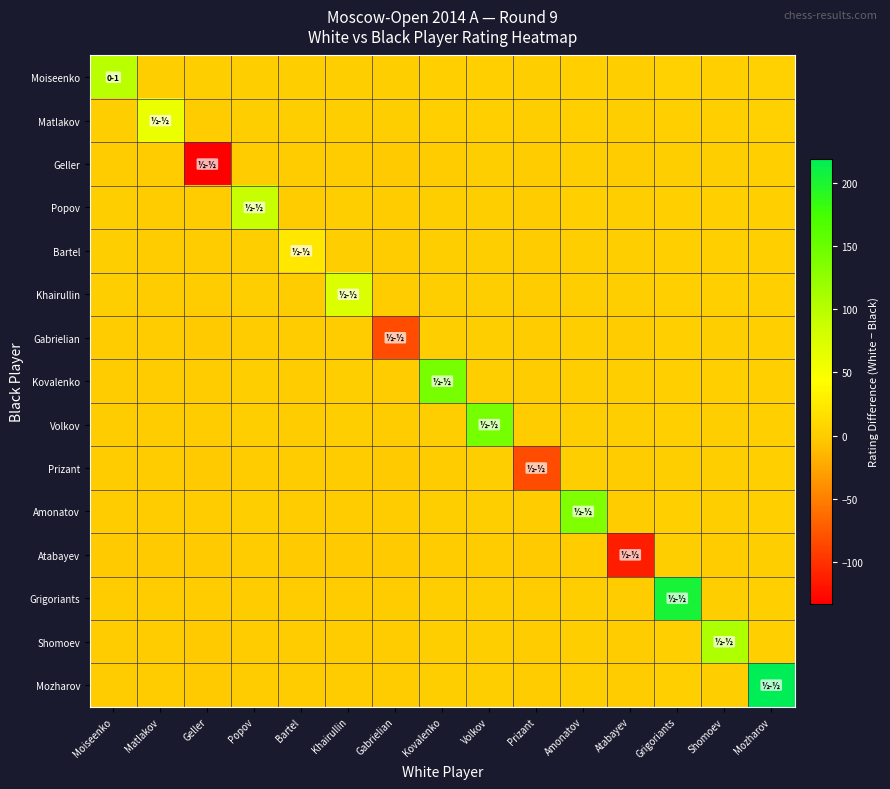

Reading left to right, what are all the values shown in this chart?

Moiseenko: Moiseenko=99.0	Matlakov=0.8	Geller=0.4	Popov=1.5	Bartel=0.8	Khairullin=1.3	Gabrielian=0.7	Kovalenko=2.1	Volkov=2.2	Prizant=0.9	Amonatov=2.3	Atabayev=1.3	Grigoriants=3.3	Shomoev=2.5	Mozharov=3.6
Matlakov: Moiseenko=0.8	Matlakov=60.0	Geller=0.2	Popov=1.3	Bartel=0.6	Khairullin=1.1	Gabrielian=0.5	Kovalenko=1.9	Volkov=2.0	Prizant=0.7	Amonatov=2.1	Atabayev=1.1	Grigoriants=3.1	Shomoev=2.3	Mozharov=3.5
Geller: Moiseenko=-0.8	Matlakov=-0.9	Geller=-133.0	Popov=-0.3	Bartel=-0.9	Khairullin=-0.4	Gabrielian=-1.0	Kovalenko=0.3	Volkov=0.5	Prizant=-0.8	Amonatov=0.6	Atabayev=-0.5	Grigoriants=1.6	Shomoev=0.7	Mozharov=1.9
Popov: Moiseenko=0.4	Matlakov=0.2	Geller=-0.2	Popov=89.0	Bartel=0.2	Khairullin=0.8	Gabrielian=0.1	Kovalenko=1.5	Volkov=1.7	Prizant=0.4	Amonatov=1.8	Atabayev=0.7	Grigoriants=2.8	Shomoev=1.9	Mozharov=3.1
Bartel: Moiseenko=0.4	Matlakov=0.2	Geller=-0.2	Popov=0.9	Bartel=23.0	Khairullin=0.7	Gabrielian=0.1	Kovalenko=1.5	Volkov=1.7	Prizant=0.3	Amonatov=1.7	Atabayev=0.7	Grigoriants=2.7	Shomoev=1.9	Mozharov=3.1
Khairullin: Moiseenko=0.4	Matlakov=0.2	Geller=-0.2	Popov=0.9	Bartel=0.2	Khairullin=74.0	Gabrielian=0.1	Kovalenko=1.5	Volkov=1.7	Prizant=0.3	Amonatov=1.7	Atabayev=0.7	Grigoriants=2.7	Shomoev=1.9	Mozharov=3.1
Gabrielian: Moiseenko=-0.6	Matlakov=-0.8	Geller=-1.1	Popov=-0.1	Bartel=-0.7	Khairullin=-0.2	Gabrielian=-83.0	Kovalenko=0.5	Volkov=0.7	Prizant=-0.6	Amonatov=0.8	Atabayev=-0.3	Grigoriants=1.8	Shomoev=0.9	Mozharov=2.1
Kovalenko: Moiseenko=0.3	Matlakov=0.1	Geller=-0.3	Popov=0.8	Bartel=0.1	Khairullin=0.7	Gabrielian=0.0	Kovalenko=141.0	Volkov=1.6	Prizant=0.2	Amonatov=1.6	Atabayev=0.6	Grigoriants=2.6	Shomoev=1.8	Mozharov=3.0
Volkov: Moiseenko=0.2	Matlakov=-0.0	Geller=-0.4	Popov=0.6	Bartel=-0.0	Khairullin=0.5	Gabrielian=-0.1	Kovalenko=1.3	Volkov=142.0	Prizant=0.1	Amonatov=1.5	Atabayev=0.4	Grigoriants=2.5	Shomoev=1.6	Mozharov=2.8
Prizant: Moiseenko=-0.8	Matlakov=-1.0	Geller=-1.4	Popov=-0.3	Bartel=-0.9	Khairullin=-0.4	Gabrielian=-1.0	Kovalenko=0.3	Volkov=0.5	Prizant=-83.0	Amonatov=0.6	Atabayev=-0.5	Grigoriants=1.6	Shomoev=0.7	Mozharov=1.9
Amonatov: Moiseenko=0.0	Matlakov=-0.2	Geller=-0.6	Popov=0.5	Bartel=-0.1	Khairullin=0.4	Gabrielian=-0.2	Kovalenko=1.1	Volkov=1.3	Prizant=-0.0	Amonatov=136.0	Atabayev=0.3	Grigoriants=2.4	Shomoev=1.5	Mozharov=2.7
Atabayev: Moiseenko=-1.4	Matlakov=-1.6	Geller=-2.0	Popov=-0.9	Bartel=-1.6	Khairullin=-1.1	Gabrielian=-1.7	Kovalenko=-0.3	Volkov=-0.1	Prizant=-1.5	Amonatov=-0.1	Atabayev=-113.0	Grigoriants=0.9	Shomoev=0.1	Mozharov=1.3
Grigoriants: Moiseenko=-0.3	Matlakov=-0.5	Geller=-0.9	Popov=0.2	Bartel=-0.5	Khairullin=0.0	Gabrielian=-0.6	Kovalenko=0.8	Volkov=1.0	Prizant=-0.4	Amonatov=1.0	Atabayev=-0.0	Grigoriants=203.0	Shomoev=1.2	Mozharov=2.4
Shomoev: Moiseenko=-0.4	Matlakov=-0.6	Geller=-1.0	Popov=0.0	Bartel=-0.6	Khairullin=-0.1	Gabrielian=-0.7	Kovalenko=0.7	Volkov=0.8	Prizant=-0.5	Amonatov=0.9	Atabayev=-0.2	Grigoriants=1.9	Shomoev=105.0	Mozharov=2.2
Mozharov: Moiseenko=-0.5	Matlakov=-0.7	Geller=-1.1	Popov=0.0	Bartel=-0.6	Khairullin=-0.1	Gabrielian=-0.7	Kovalenko=0.6	Volkov=0.8	Prizant=-0.5	Amonatov=0.9	Atabayev=-0.2	Grigoriants=1.9	Shomoev=1.0	Mozharov=219.0